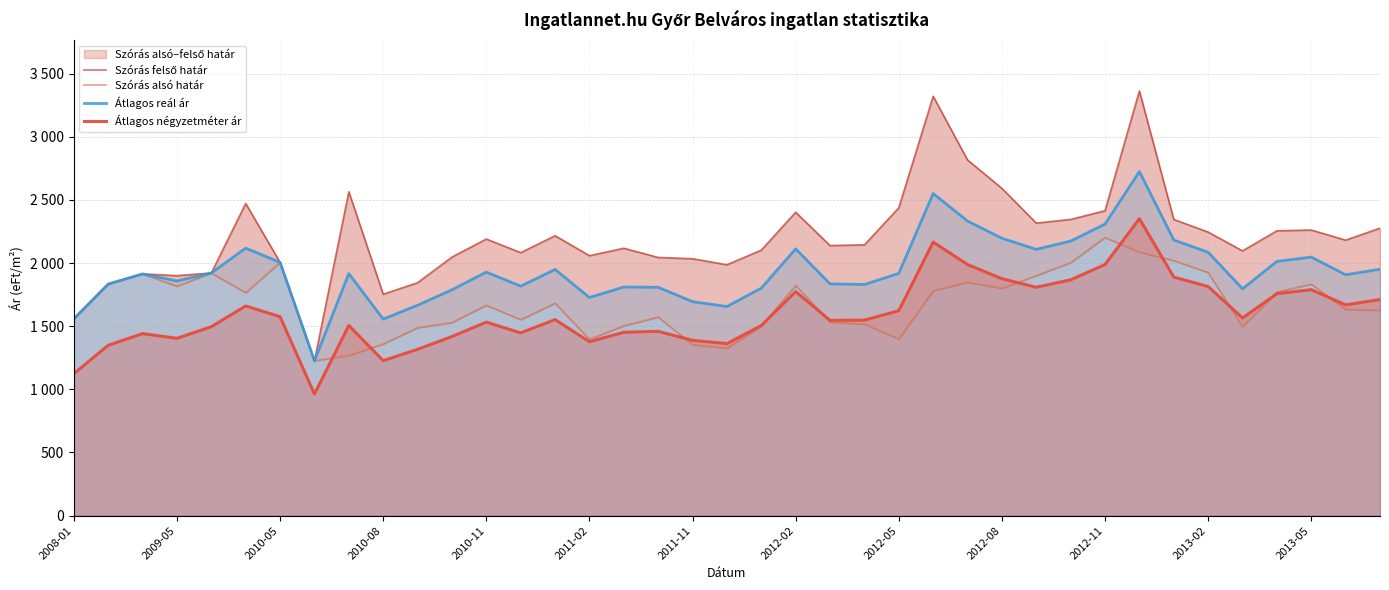

How many values in the Átlagos négyzetméter ár series are below 1548?

19